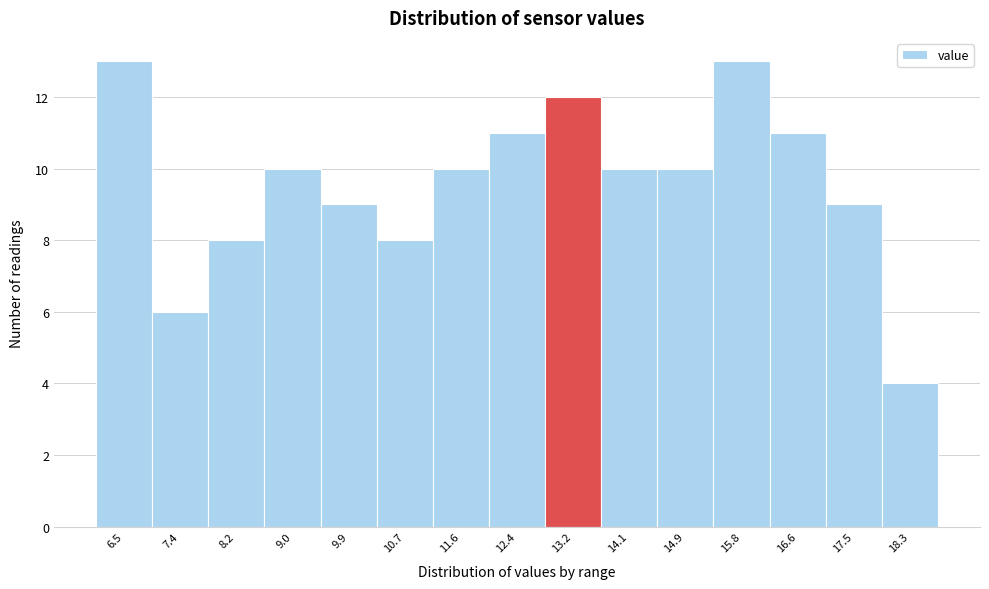

Reading right to left, extract all data points from this chart.

18.3=4	17.5=9	16.6=11	15.8=13	14.9=10	14.1=10	13.2=12	12.4=11	11.6=10	10.7=8	9.9=9	9.0=10	8.2=8	7.4=6	6.5=13